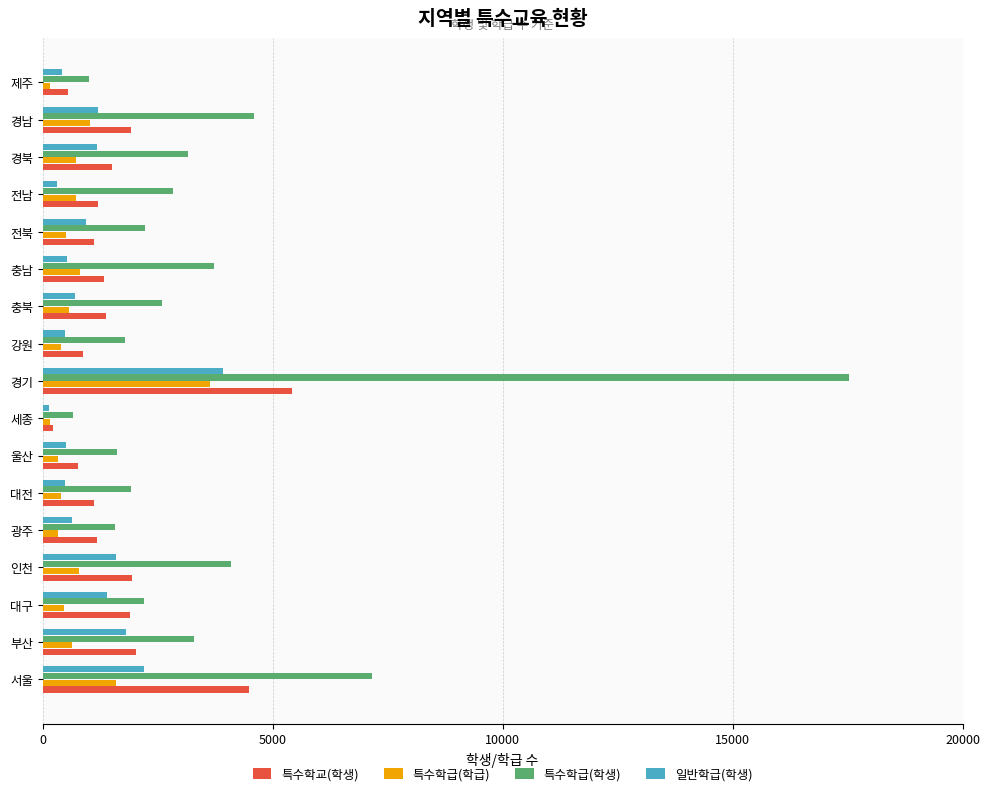

At which label does 일반학급(학생) reach its peak?

경기